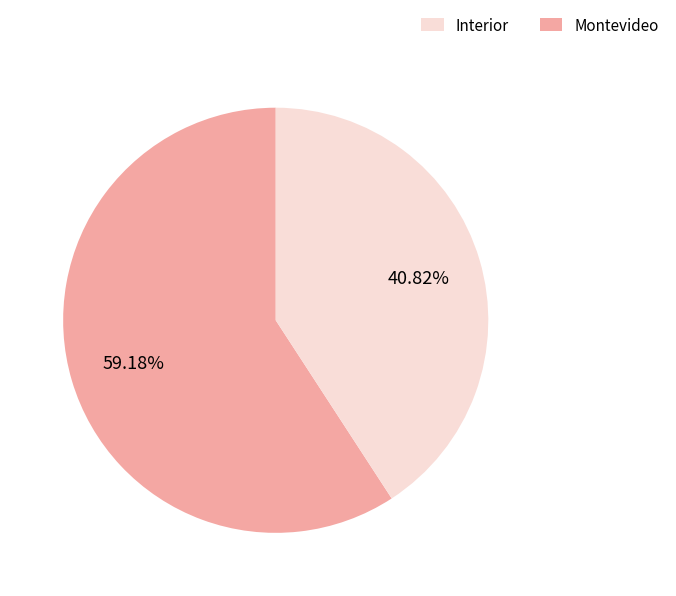

Is there any slice that represents more than half of the pie?

Yes